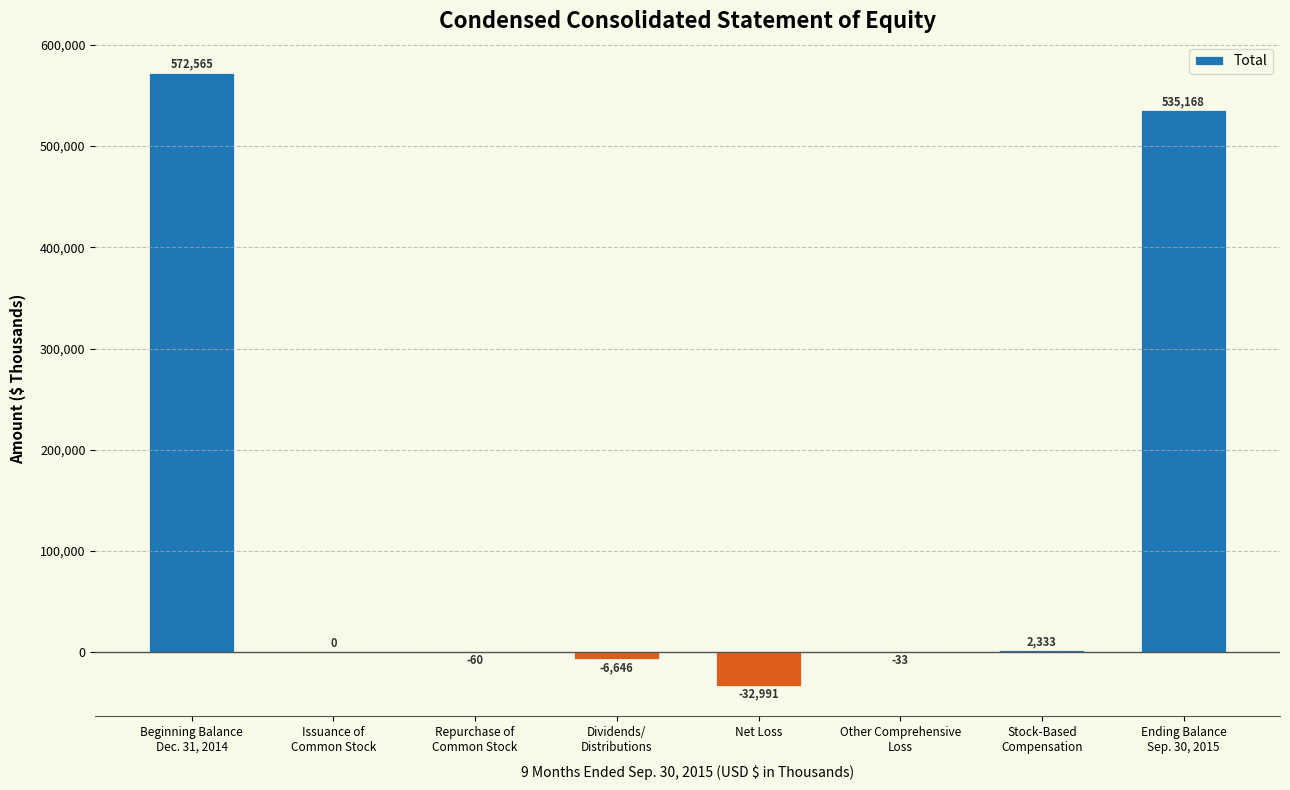

How many categories are shown in the chart?

8